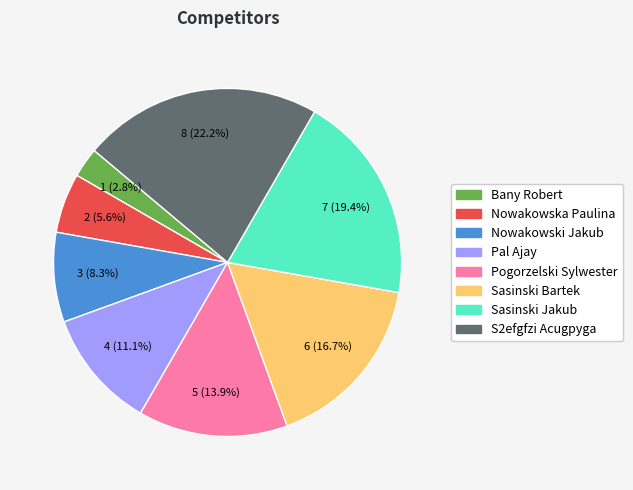

How many slices are in this pie chart?

8